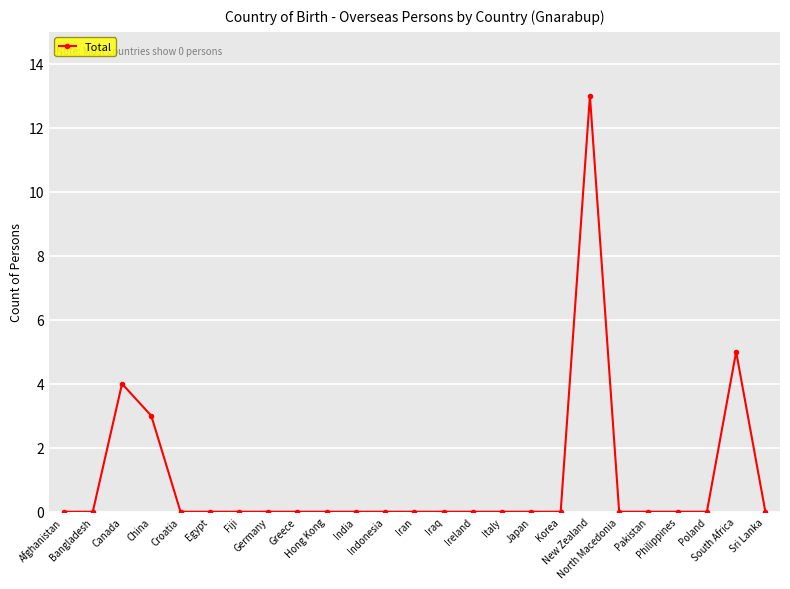

How many distinct data groups are displayed?

1